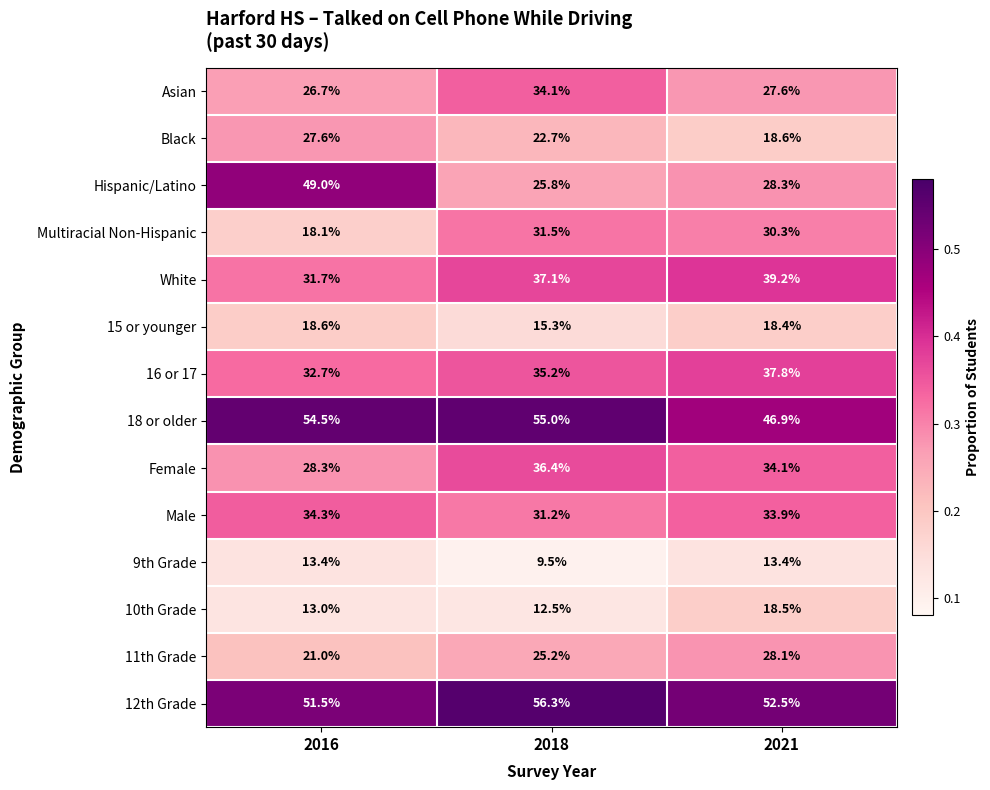

Which series has the largest total across all categories?

12th Grade